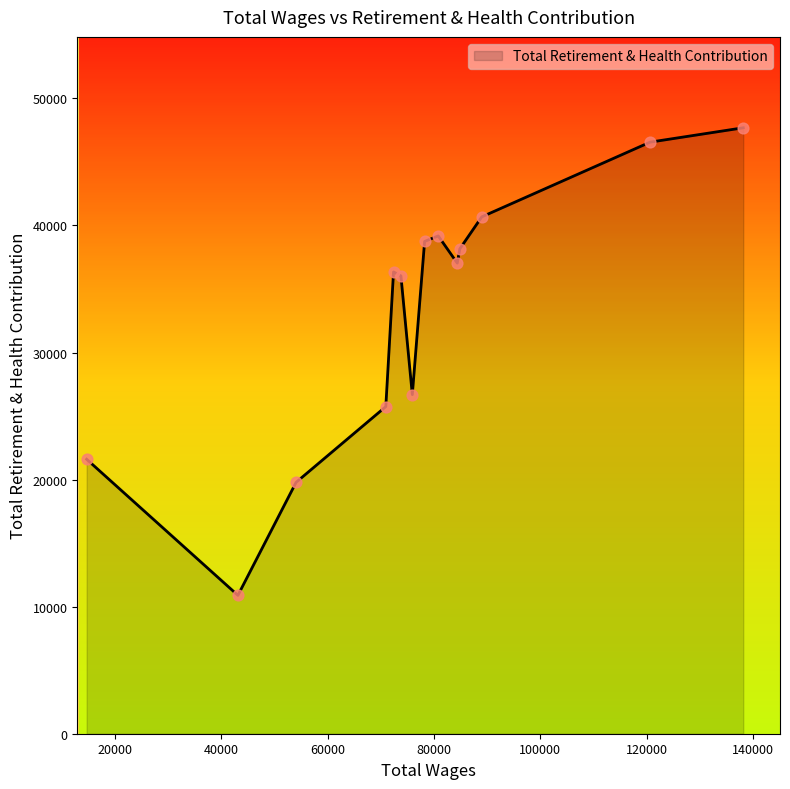

What is the difference between the maximum and minimum values?

36794